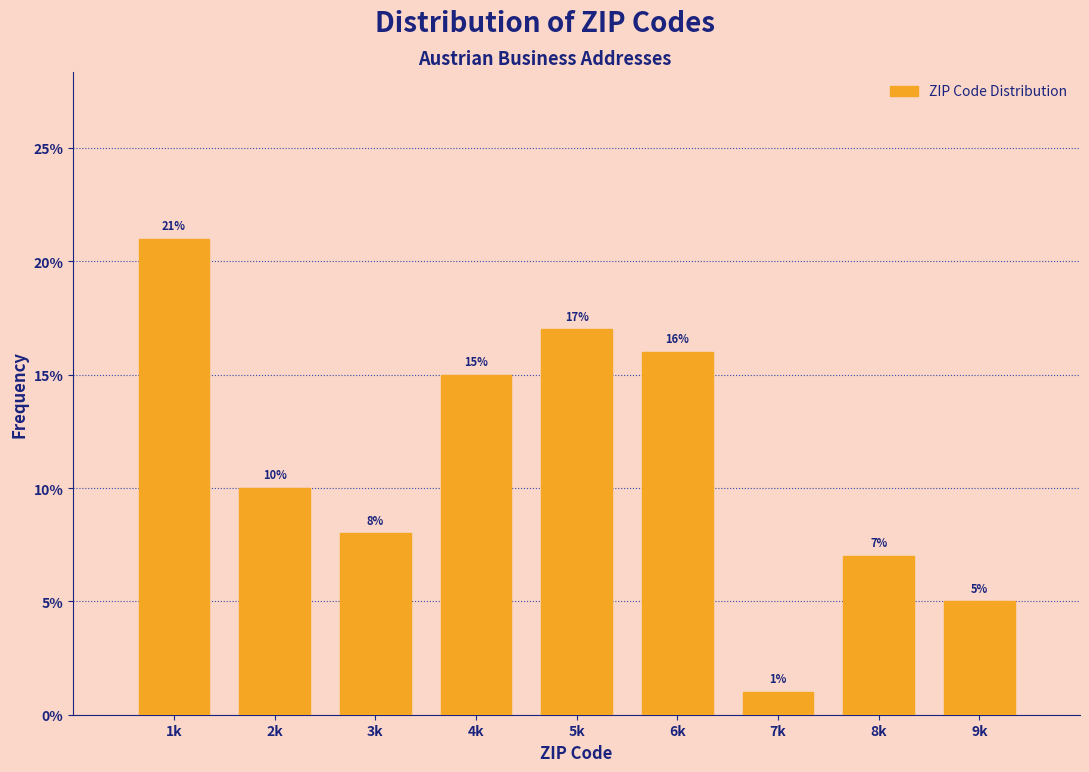

Reading left to right, transcribe all the data shown in this chart.

1k=21.0	2k=10.0	3k=8.0	4k=15.0	5k=17.0	6k=16.0	7k=1.0	8k=7.0	9k=5.0